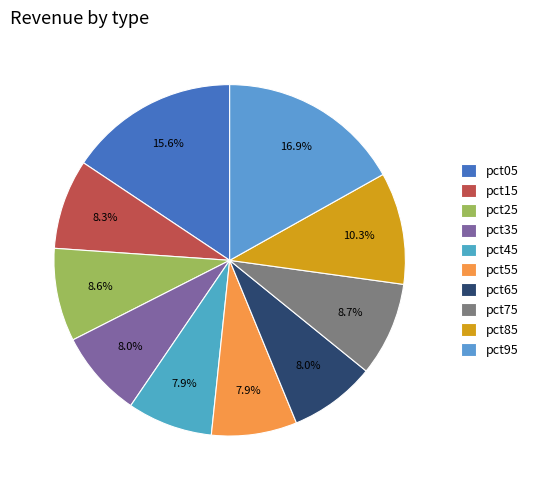

Is there a majority slice in this chart?

No